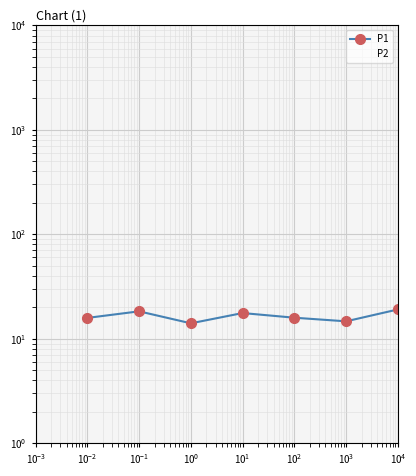

Count the number of data series in this chart.

2